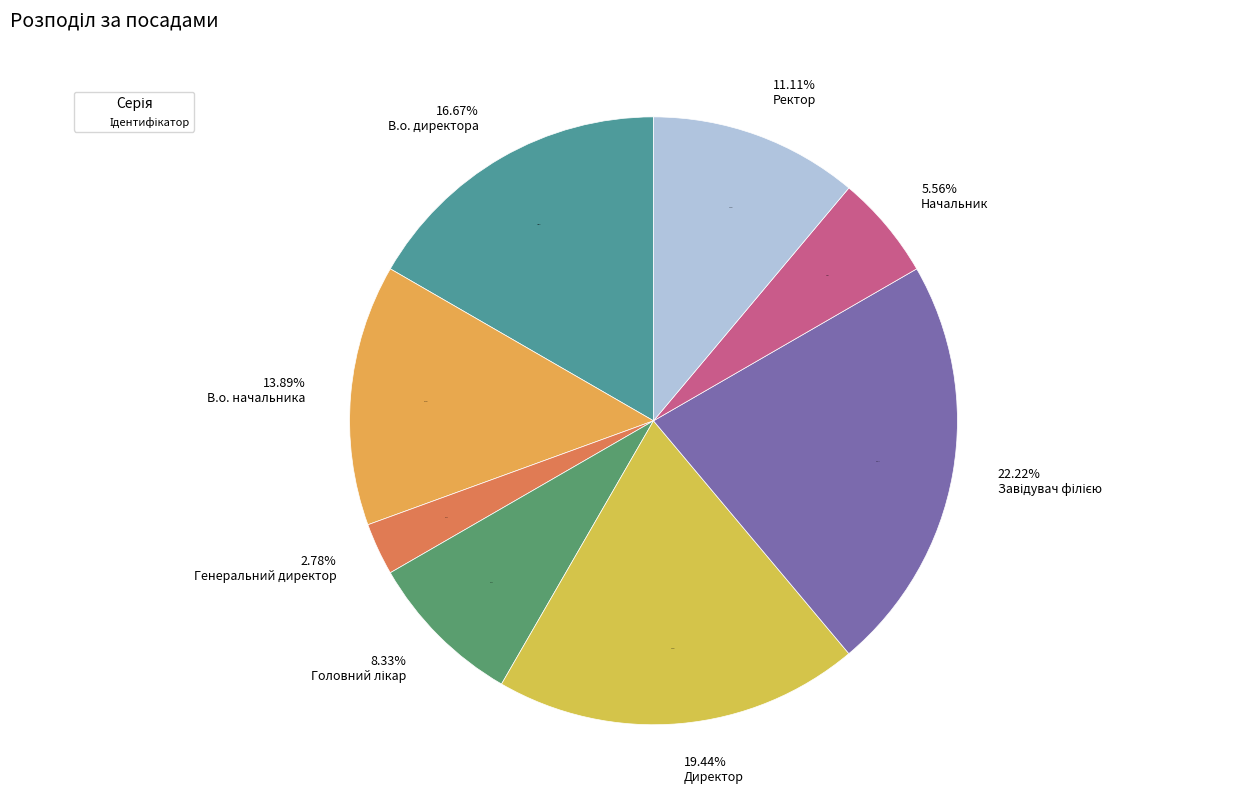

Combined, do Головний лікар and Директор account for over 50%?

No